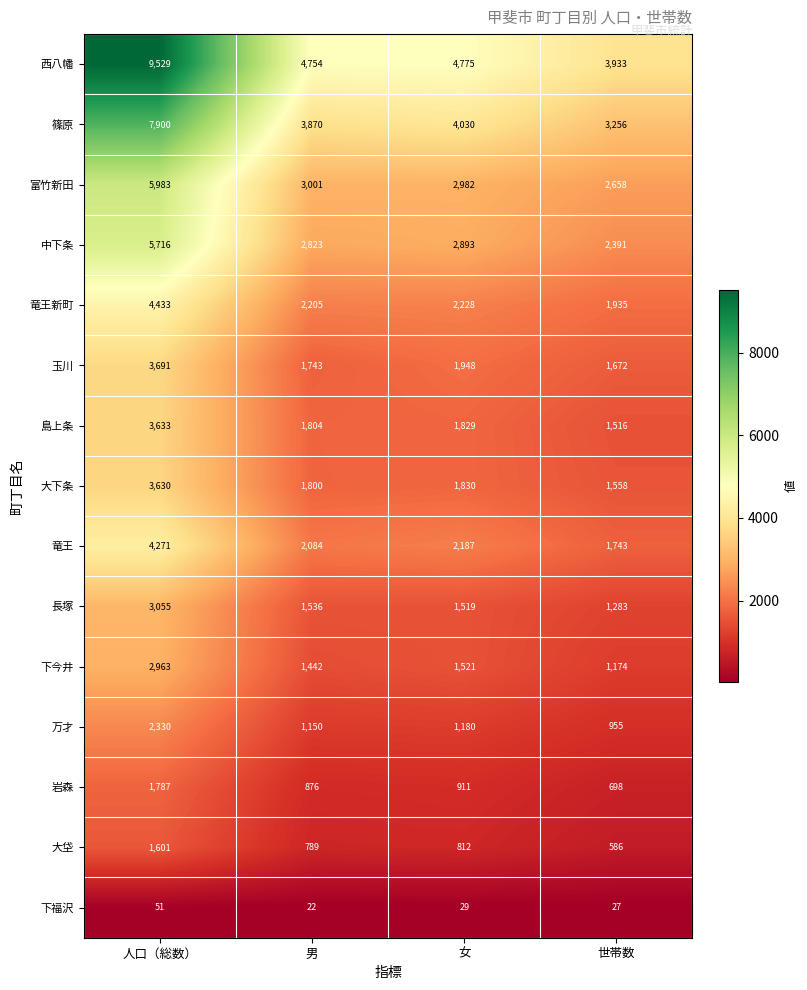

Which label corresponds to the largest value in the chart?

人口（総数）